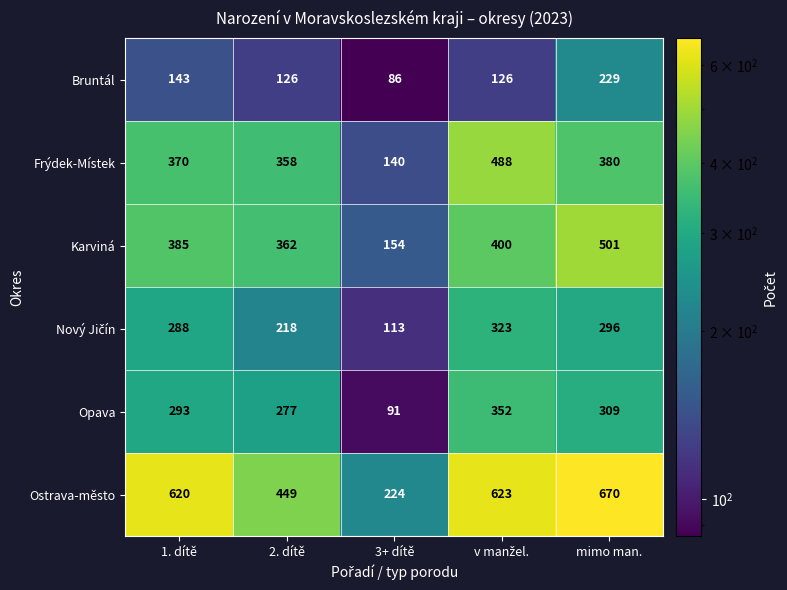

Which series has the largest range (max minus min)?

Ostrava-město